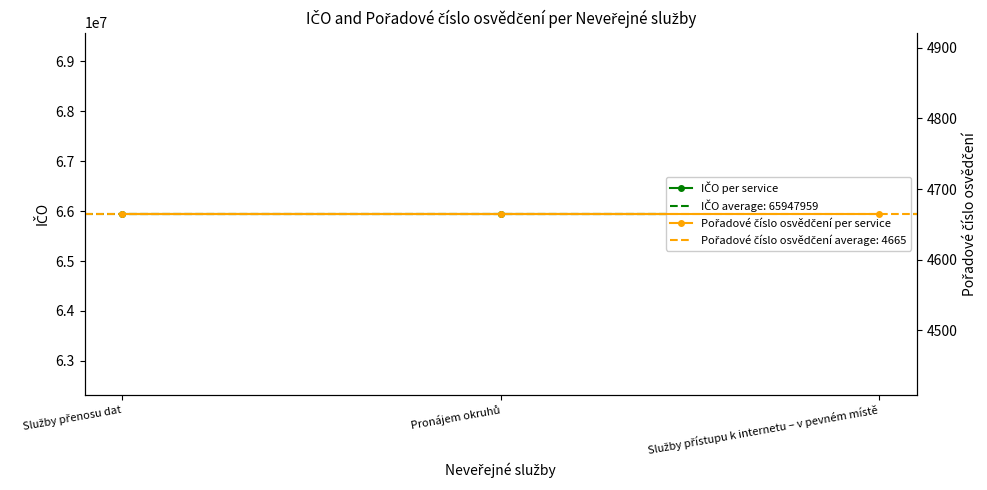

Is it true that Pořadové číslo osvědčení per service equals 2890 at Služby přenosu dat?

False